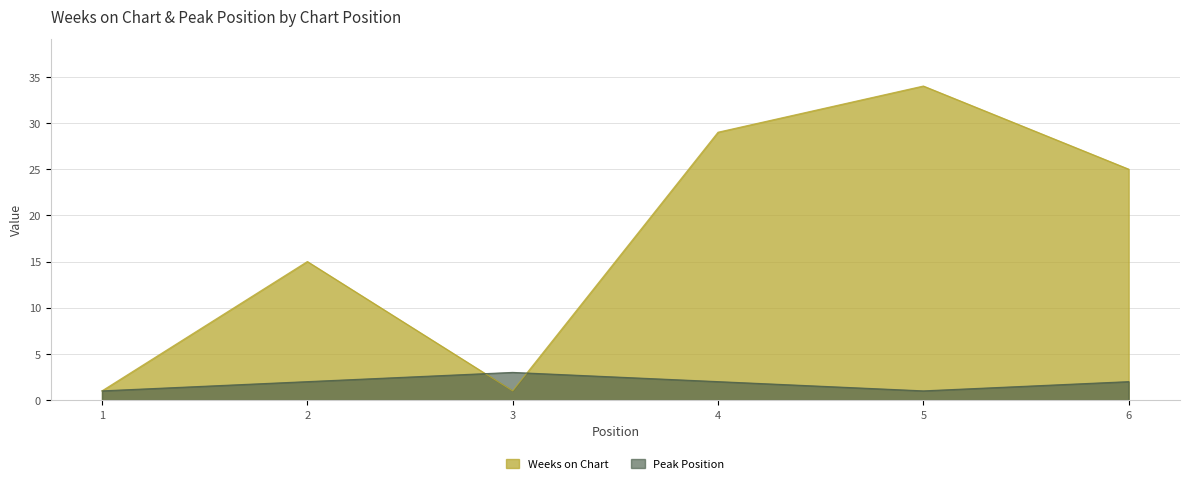

At which category is the sum across all series the highest?

5